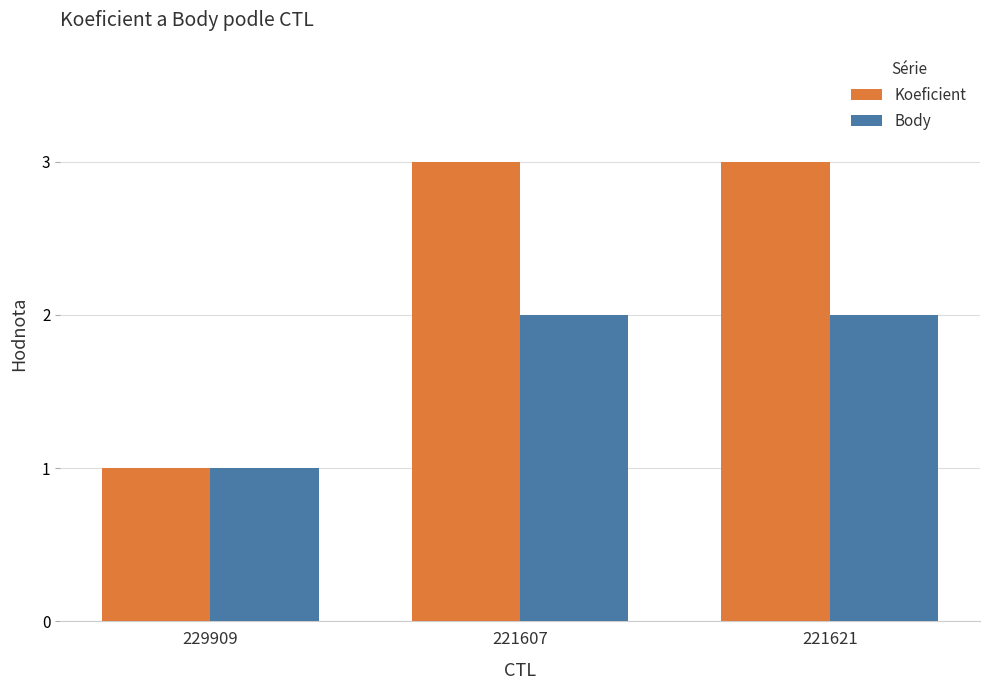

Reading right to left, what are all the values shown in this chart?

Koeficient: 3	3	1
Body: 2	2	1